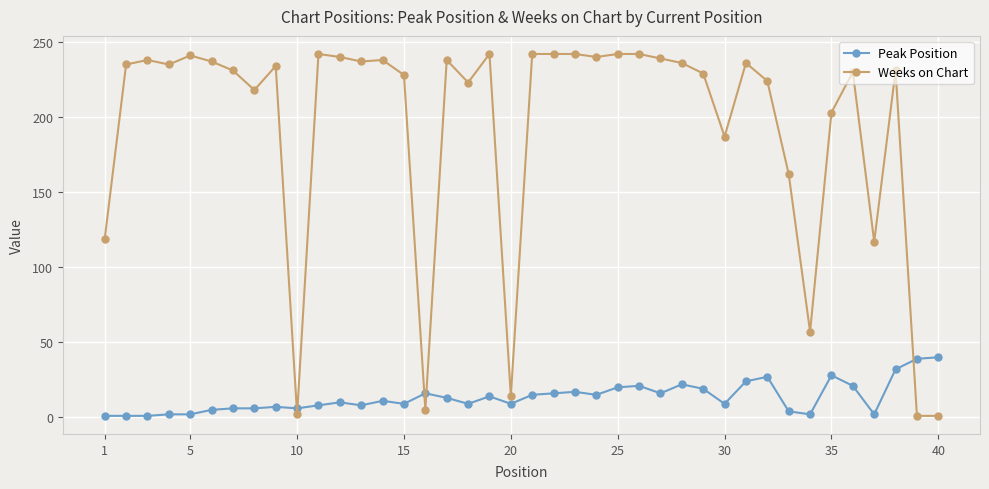

Which series has the largest total across all categories?

Weeks on Chart